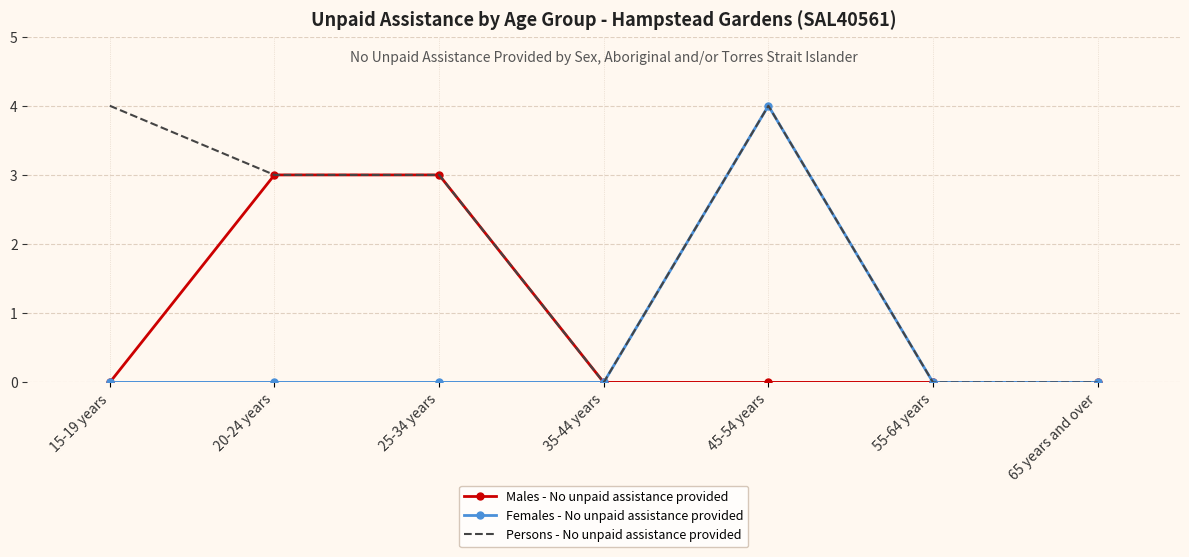

Which series changed the most between 15-19 years and 65 years and over?

Persons - No unpaid assistance provided